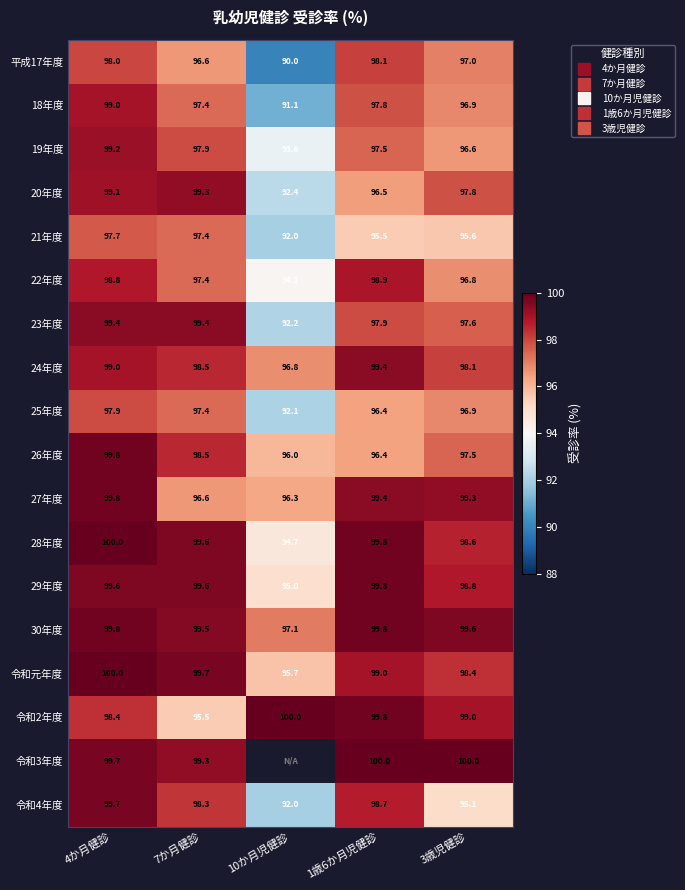

What is the sum of the 18年度 values at 7か月健診 and 4か月健診?

196.4